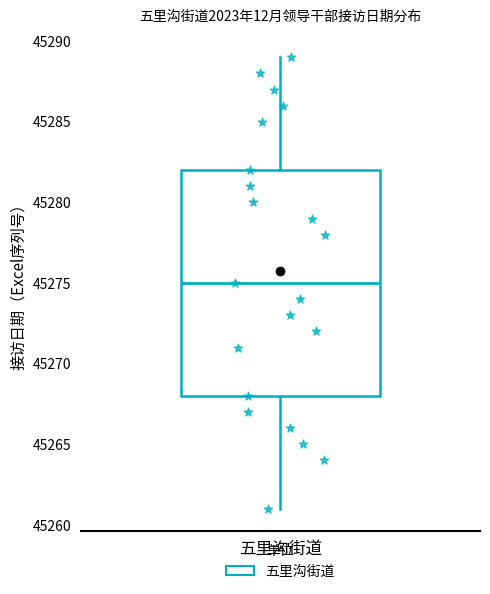

Transcribe this box plot: give where the median line is, the range the box spans, and where the two whiskers end, as read against the y-axis. The values are not printed on the chart, so give them approximately, as read against the axis.

median 45275, box 45268 to 45282, whiskers 45261 to 45289